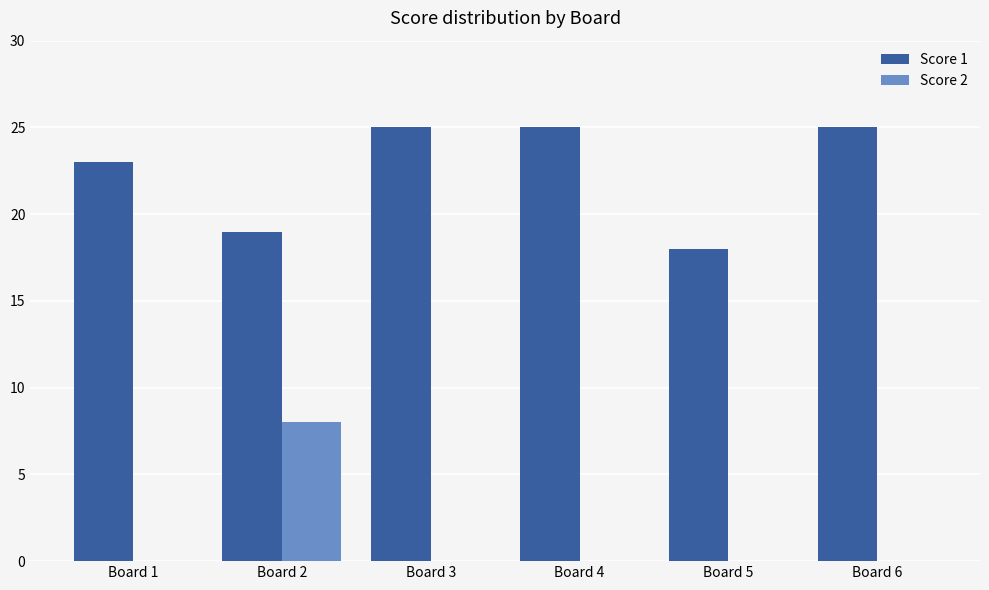

Which series has the largest total across all categories?

Score 1